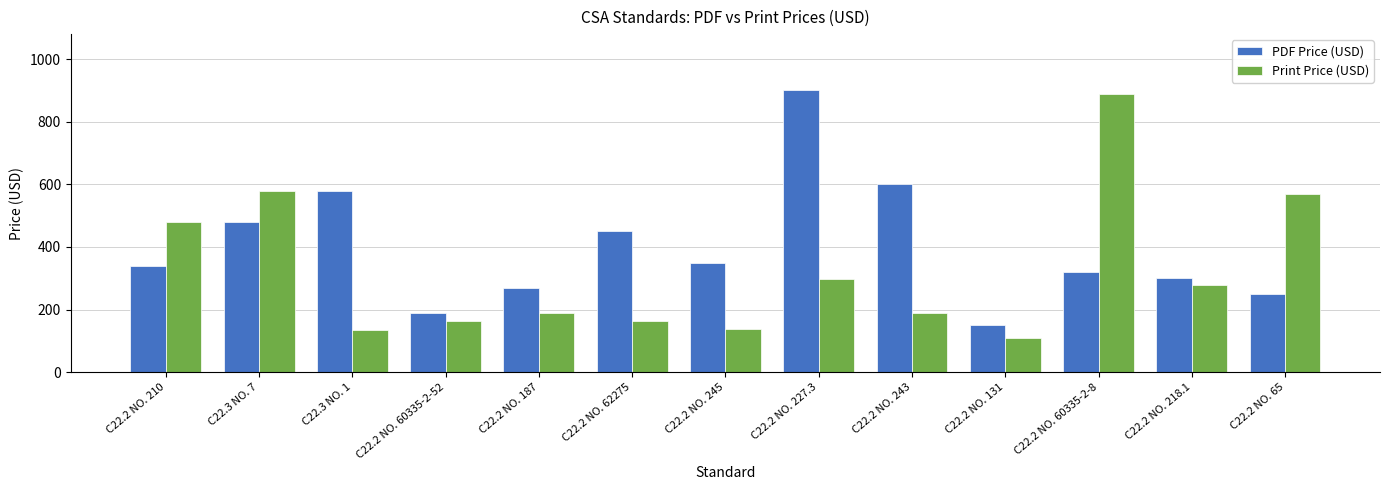

Rank the series at C22.2 NO. 218.1 from lowest to highest value.

Print Price (USD), PDF Price (USD)